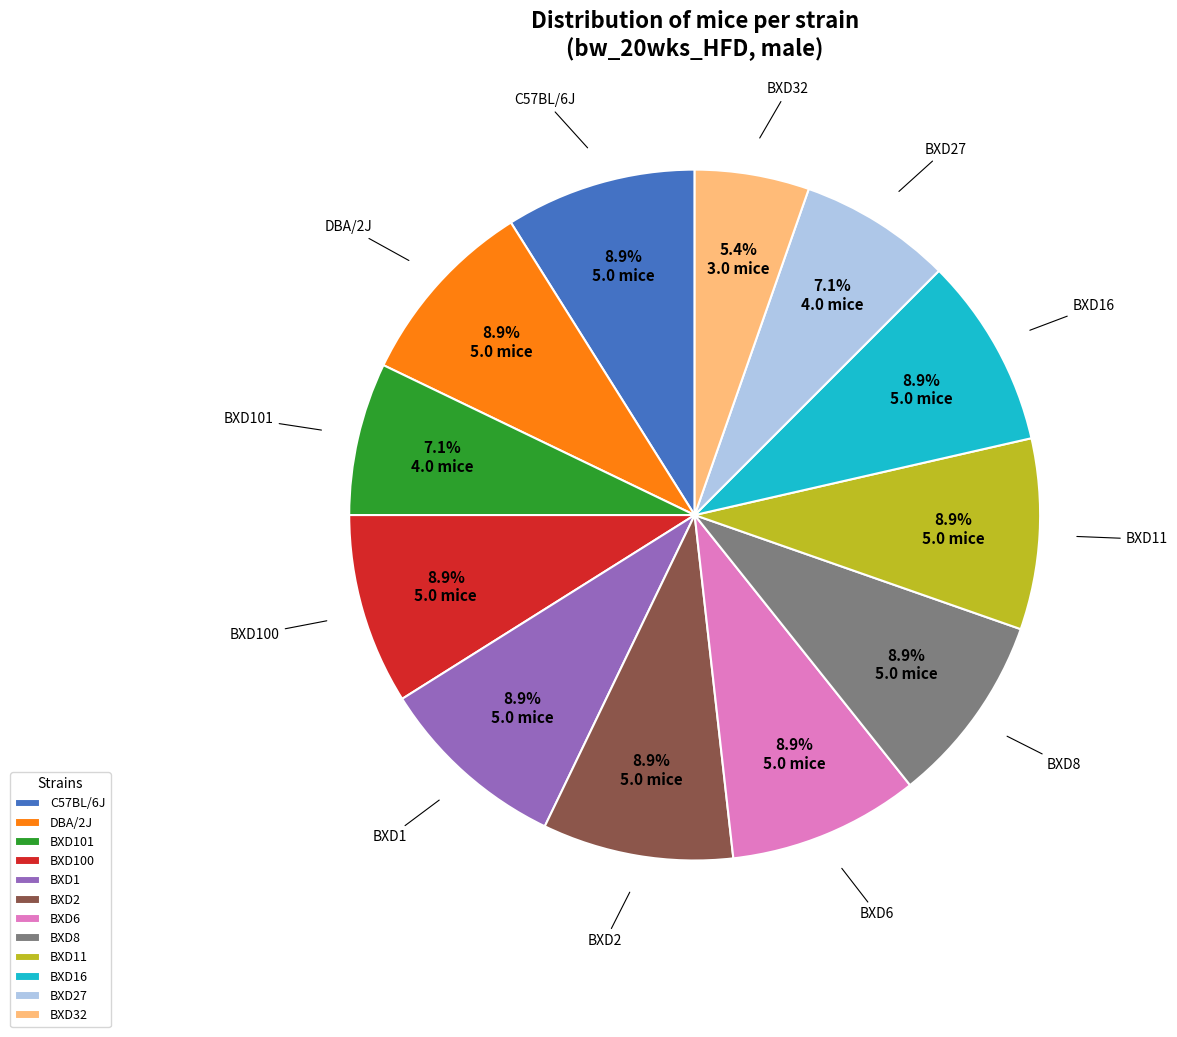

Does any single category account for the majority?

No